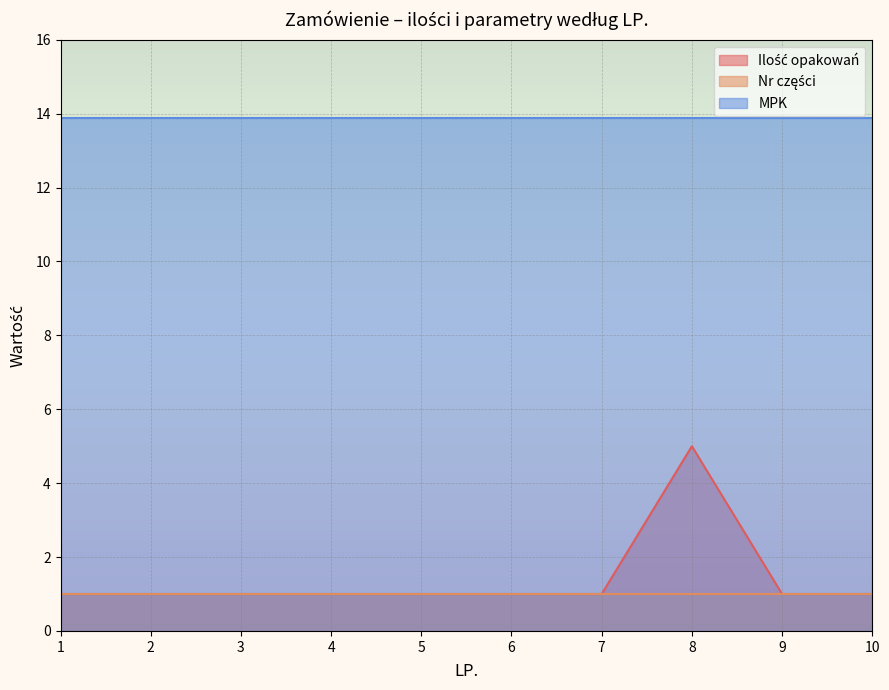

What is the spread (max minus min) of values at 9?

12.9